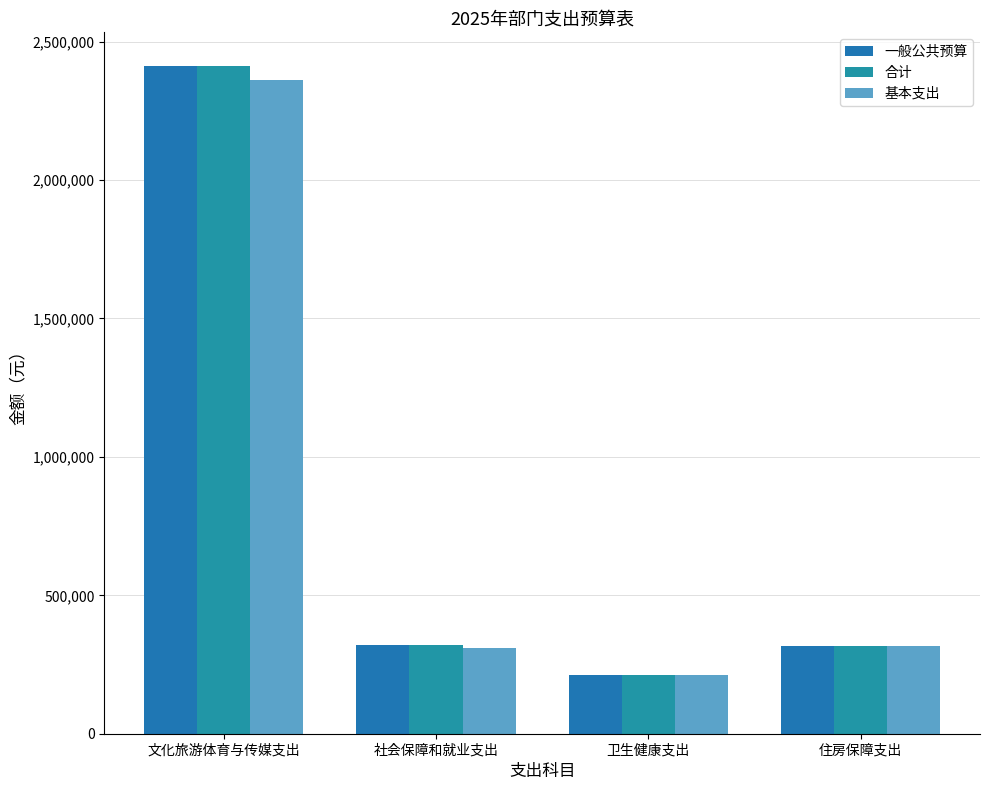

What is the value of the 一般公共预算 bar at the 1st from the left?

2413045.1